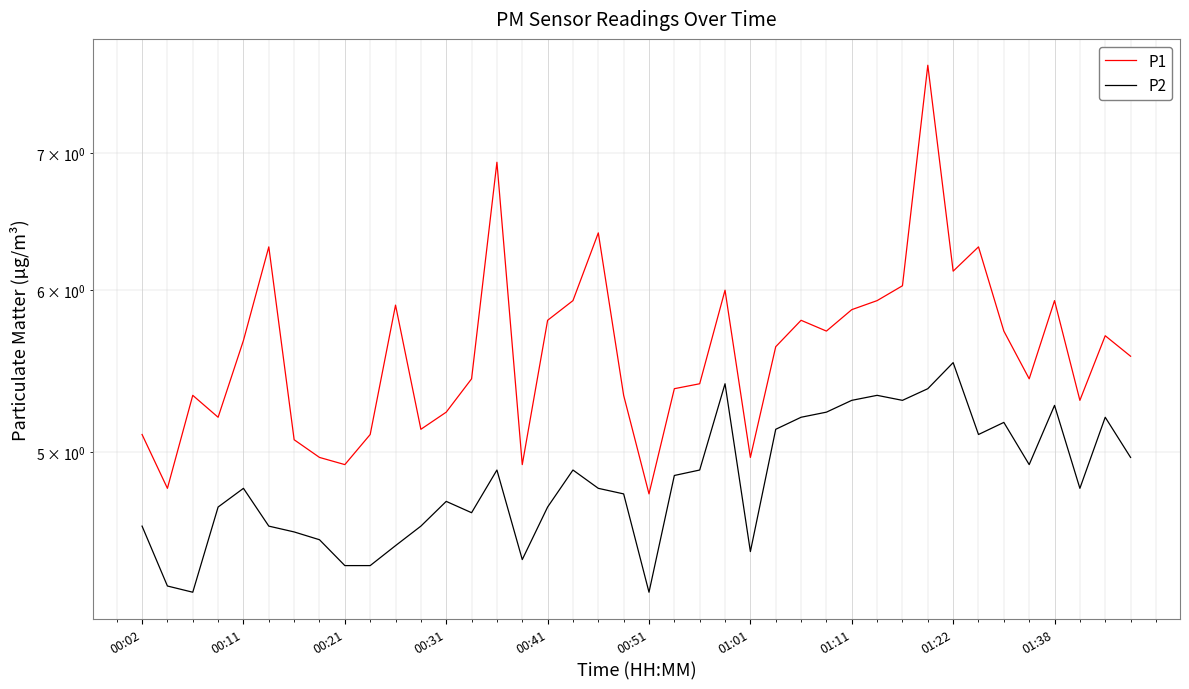

Rank the series by their maximum value, from highest to lowest.

P1, P2